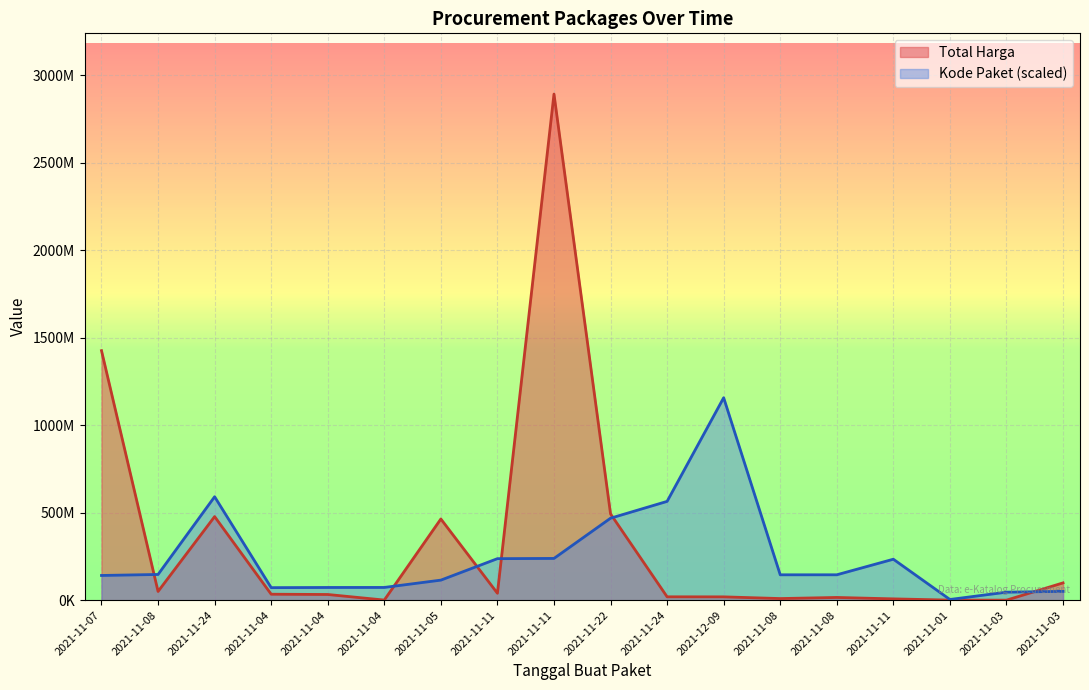

What is the sum of all Kode Paket values?

4499943480.5